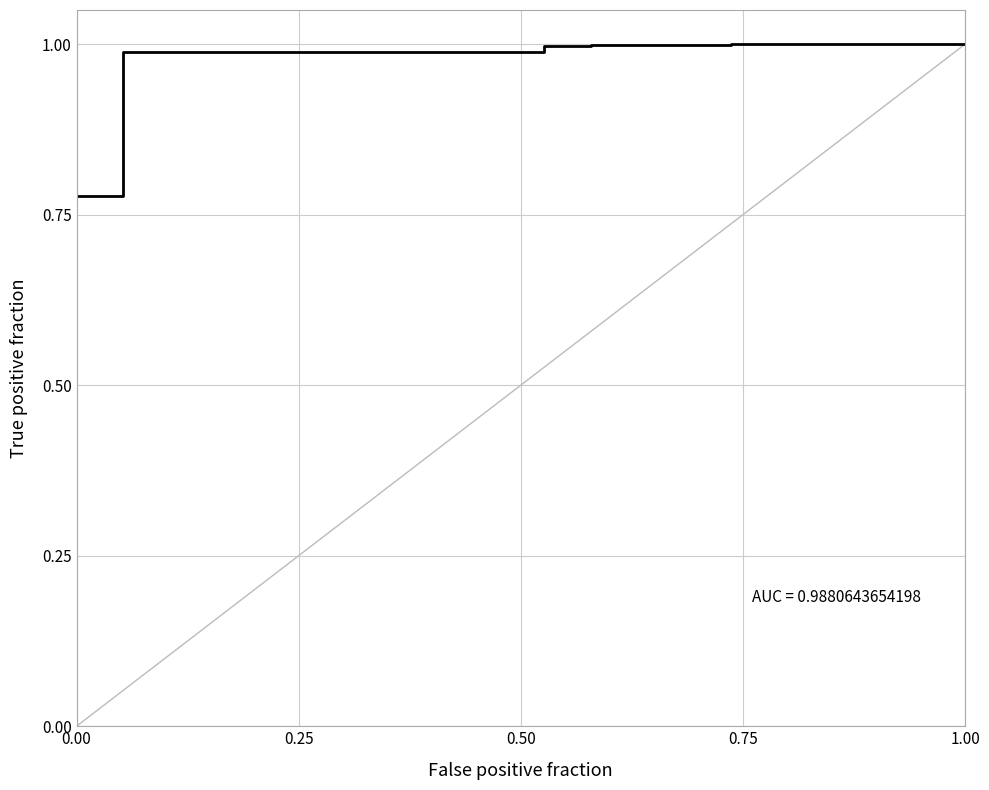

How many lines are shown in the chart?

1